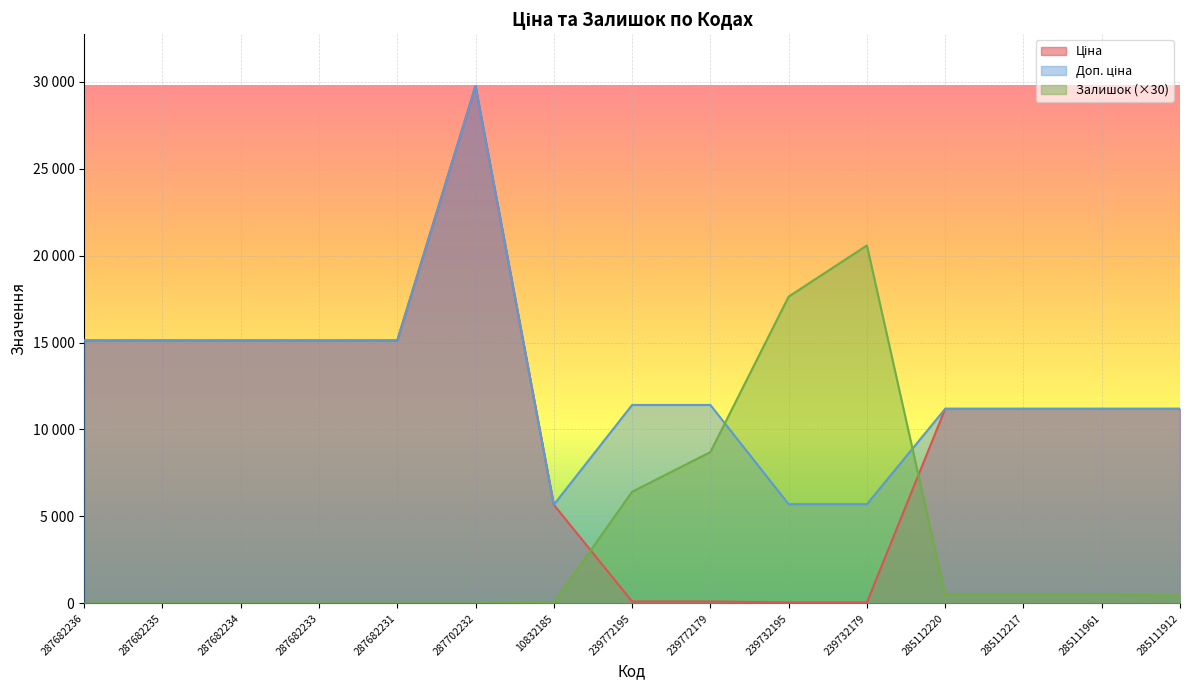

What is the difference between the maximum and second lowest values in the Доп. ціна series?

24042.2